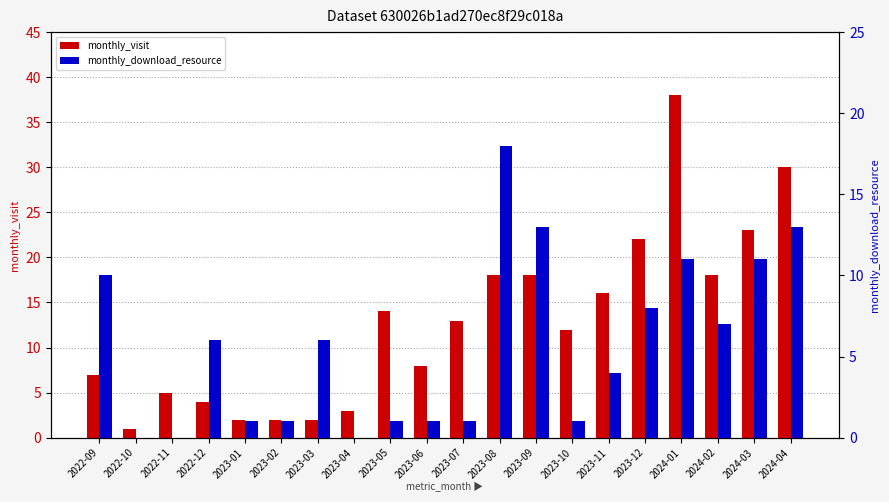

What is the total value across all series at 2024-02?

25